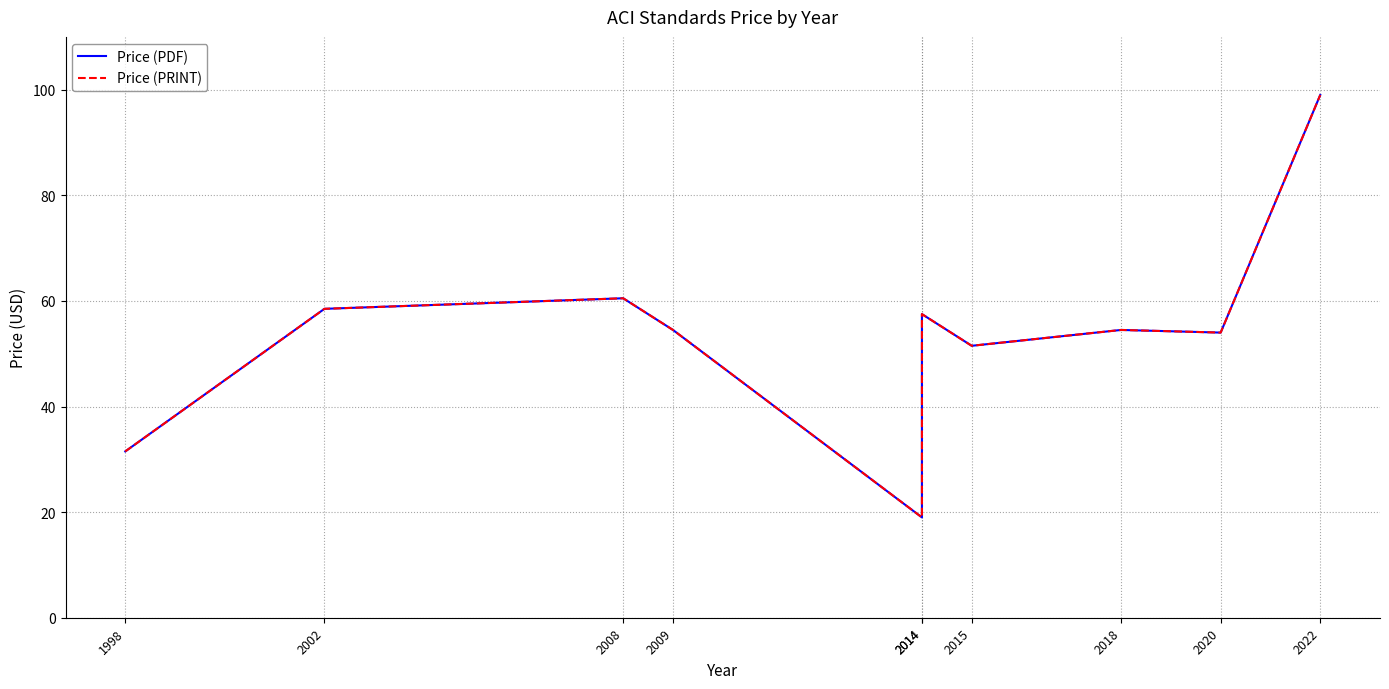

Reading right to left, extract all data points from this chart.

Price (PDF): 99.0	54.0	54.5	51.5	57.5	19.0	54.5	60.5	58.5	31.5
Price (PRINT): 99.0	54.0	54.5	51.5	57.5	19.0	54.5	60.5	58.5	31.5